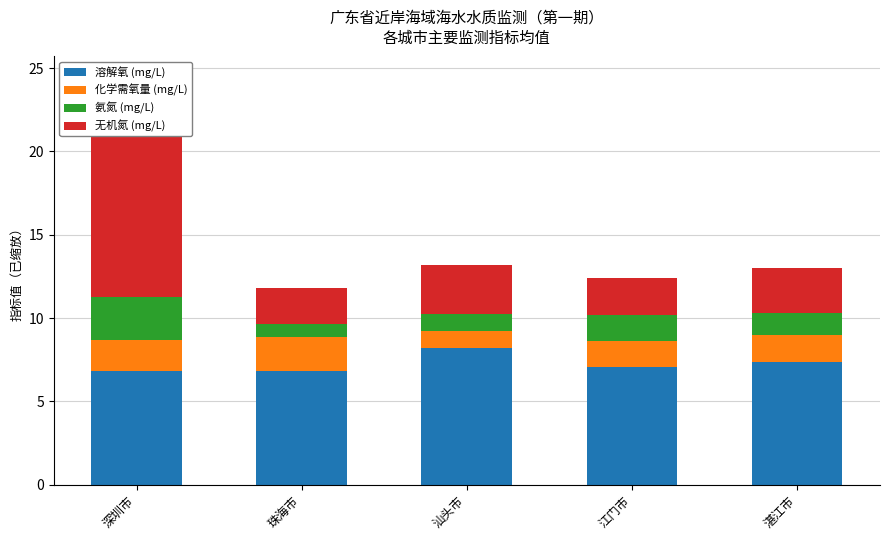

List the series in order of their peak value, highest first.

无机氮 (mg/L), 溶解氧 (mg/L), 氨氮 (mg/L), 化学需氧量 (mg/L)